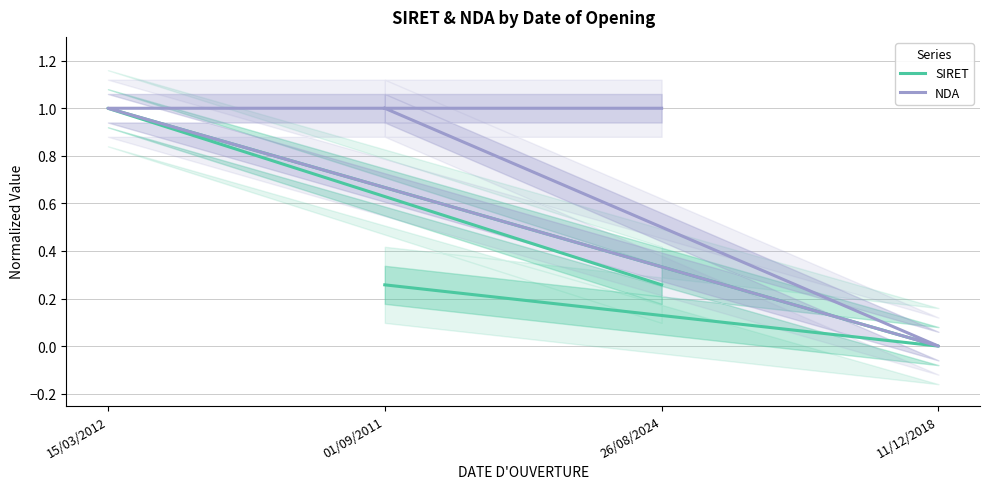

True or false: SIRET and NDA intersect in this chart.

False